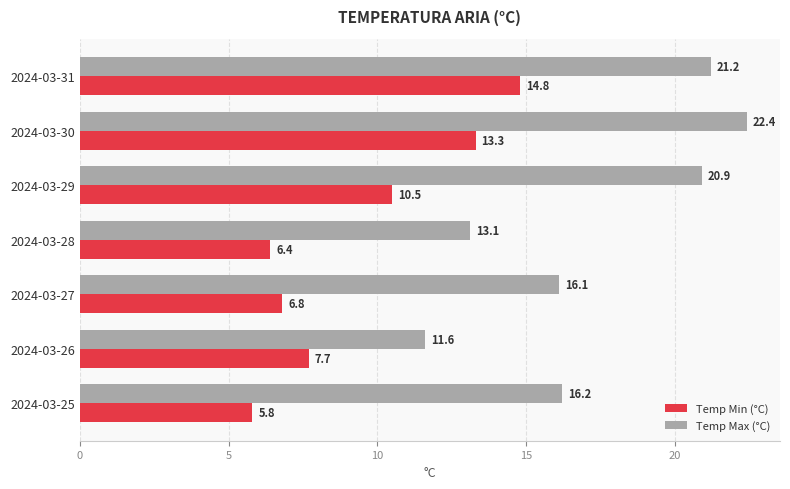

True or false: Temp Max (°C) has a value of 13.1 at 2024-03-28.

True